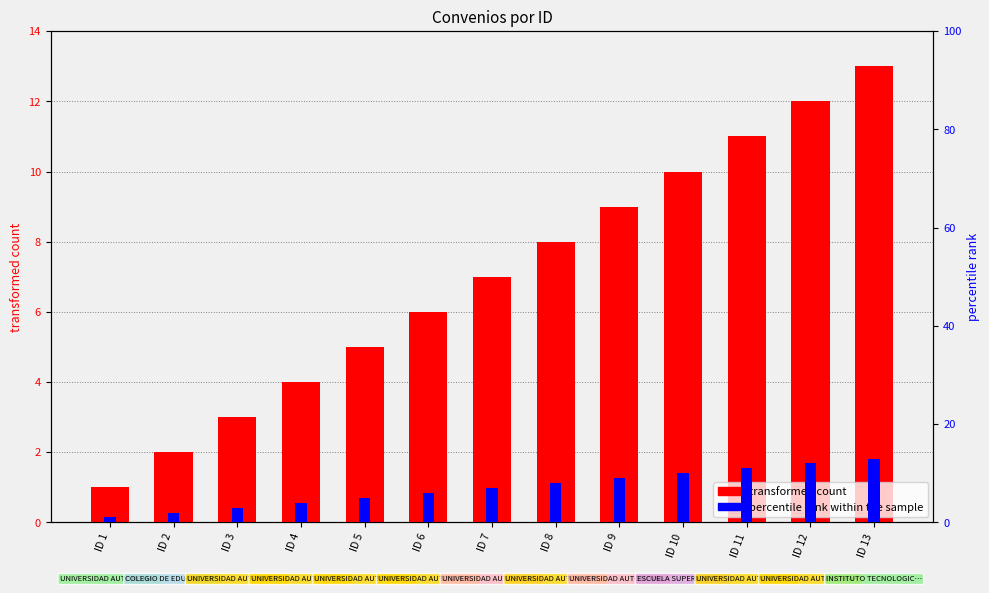

What is the difference between the percentile rank within the sample values at ID 4 and ID 6?

2